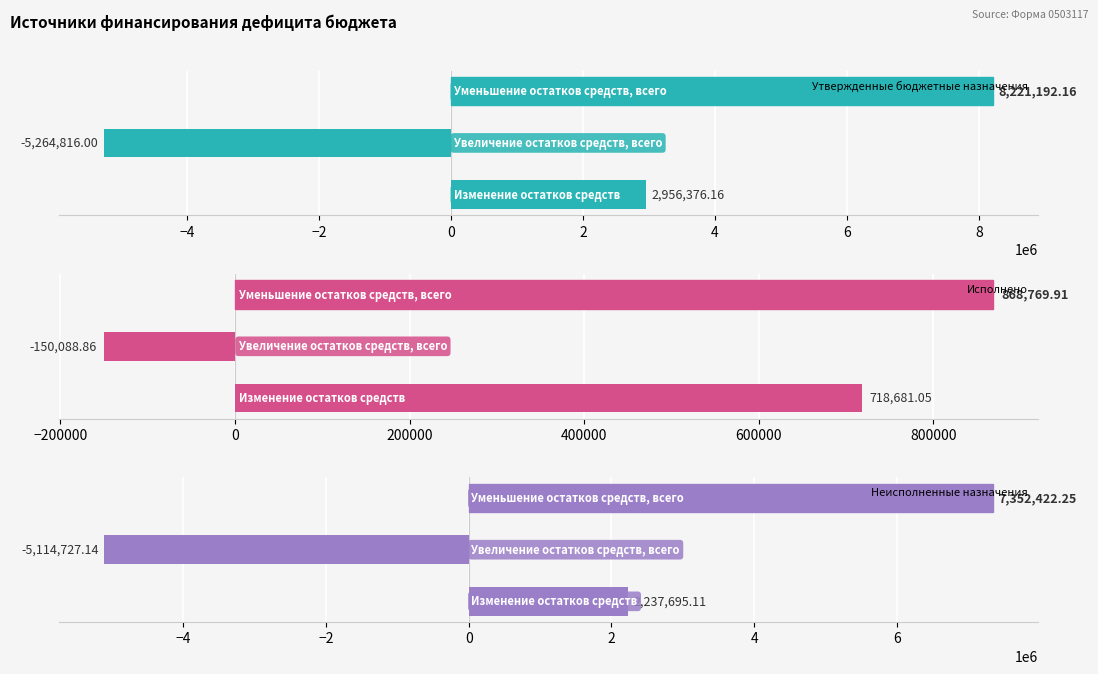

What is the difference between the second highest and minimum values in the Исполнено series?

868769.9